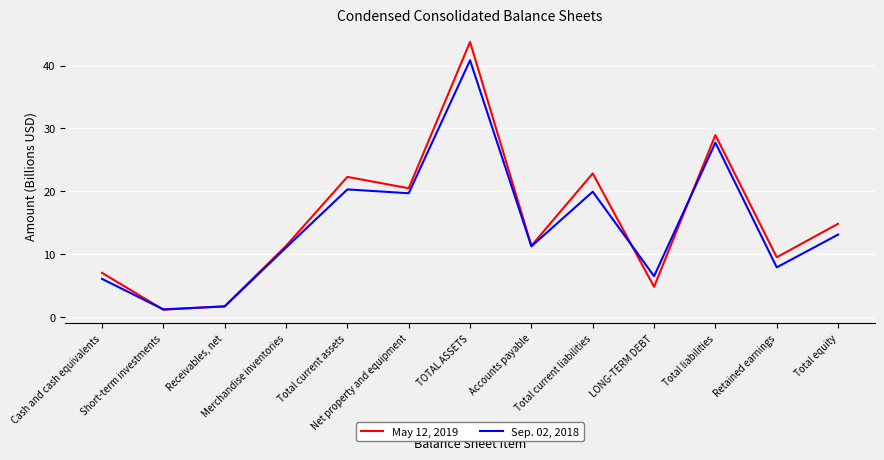

Where is May 12, 2019 nearest to the value 22?

Total current assets